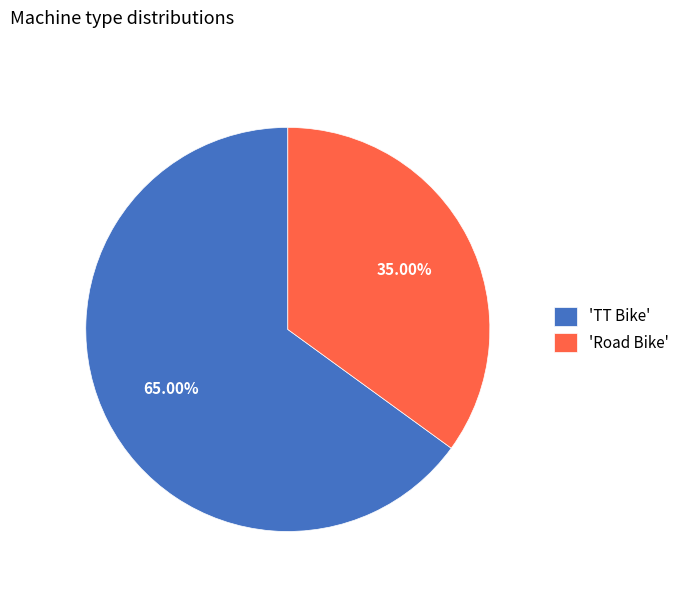

What is the smallest slice in the pie chart?

'Road Bike'